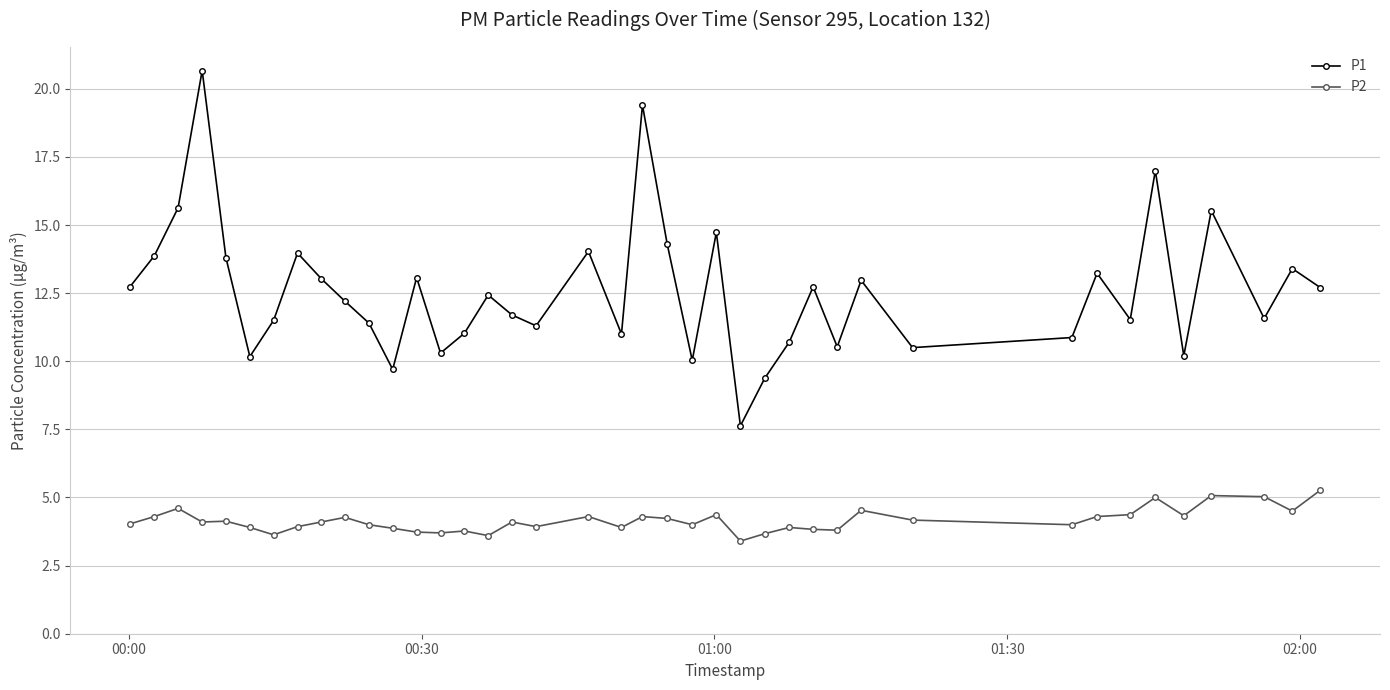

What is the maximum value shown in the chart?

20.7